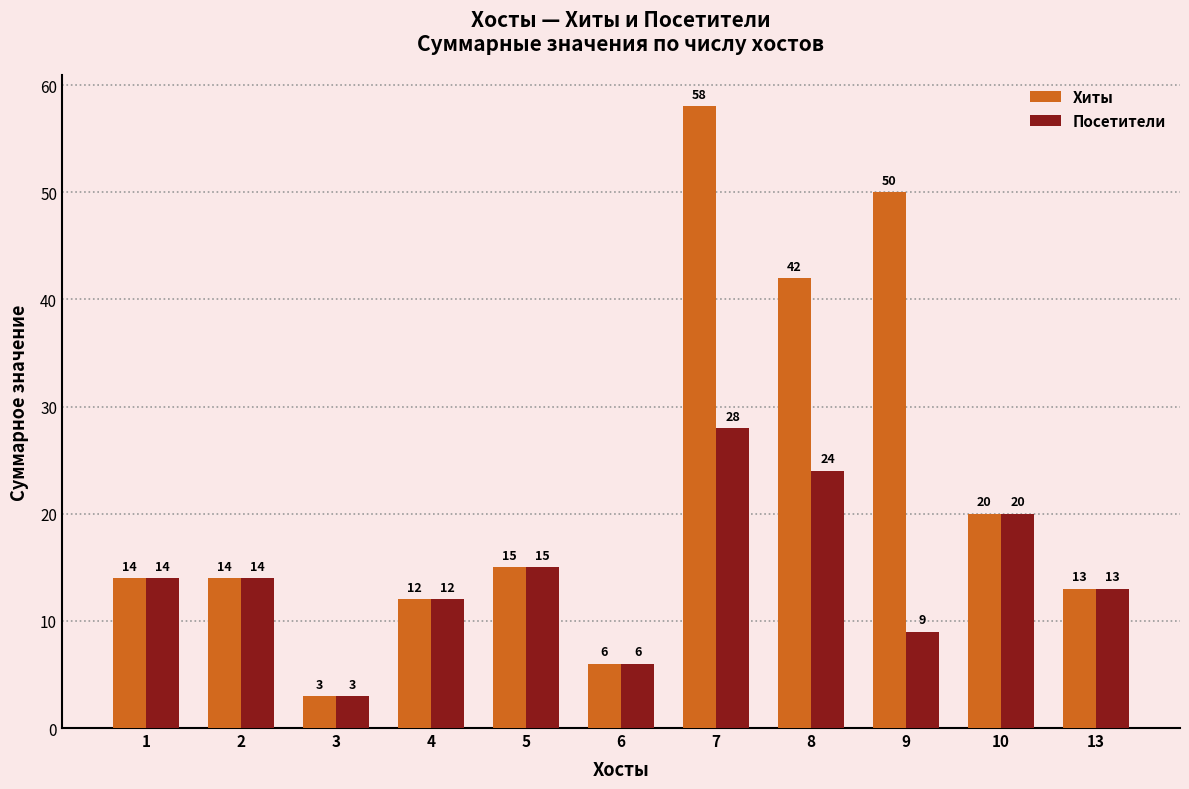

Reading left to right, extract all data points from this chart.

Хиты: 14	14	3	12	15	6	58	42	50	20	13
Посетители: 14	14	3	12	15	6	28	24	9	20	13